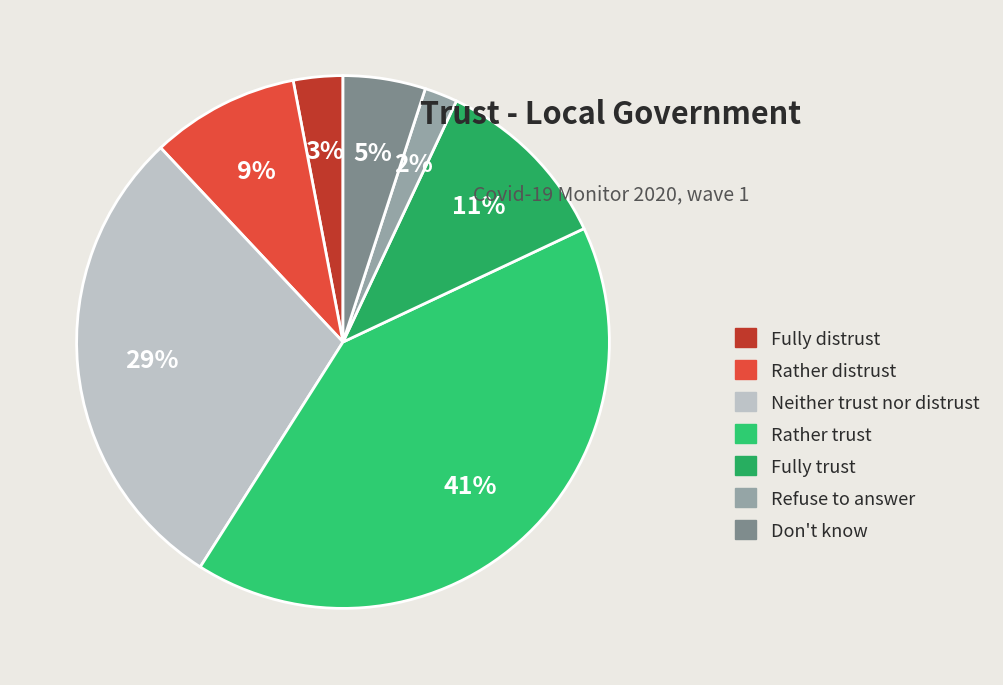

How many segments does this pie chart have?

7